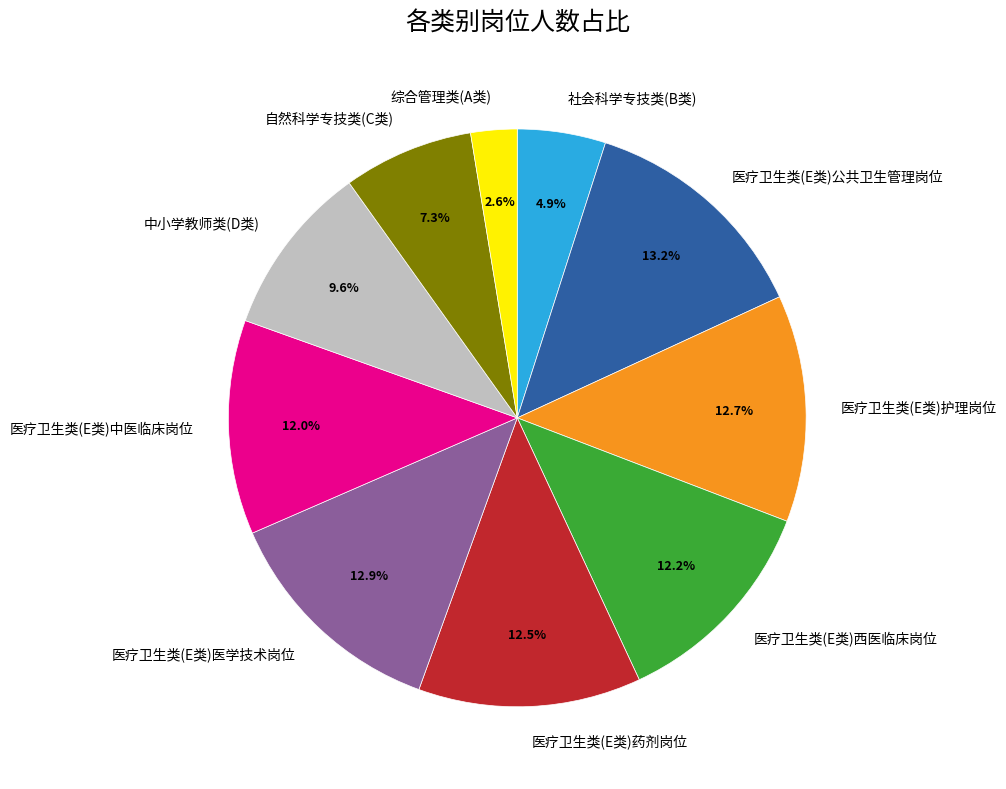

How much of the chart is everything except 社会科学专技类(B类)?

95.1%